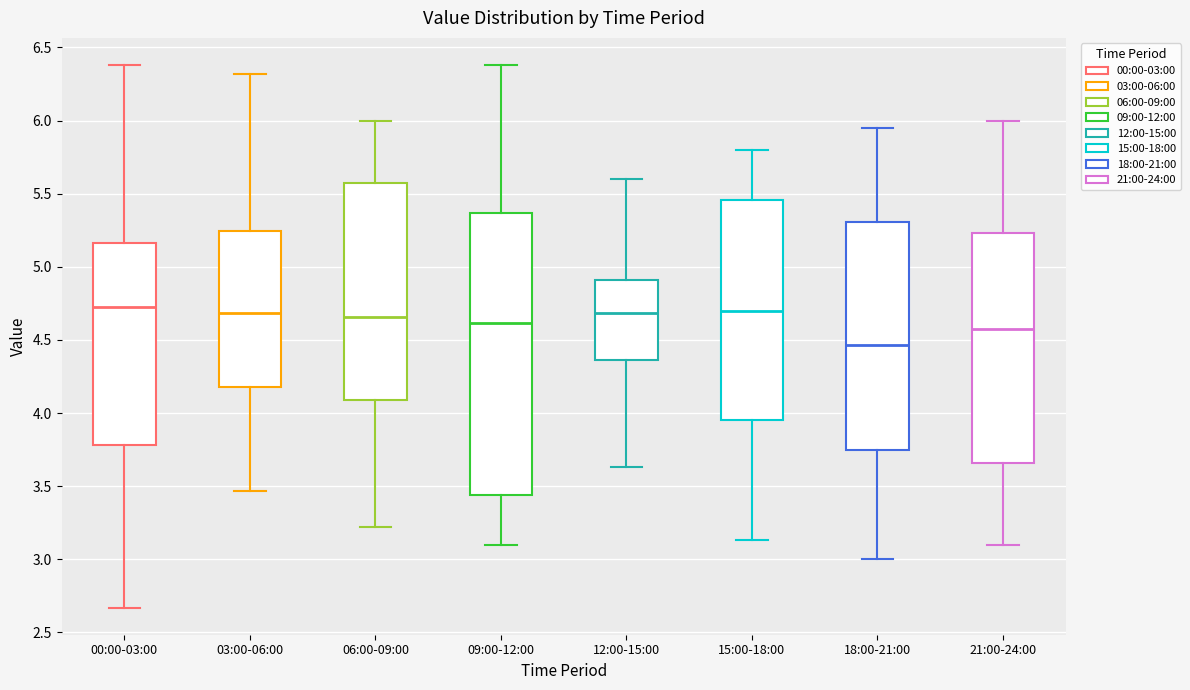

Where is the upper edge of the box for 06:00-09:00 on the y-axis? The values are not printed on the chart, so give them approximately, as read against the axis.

5.55